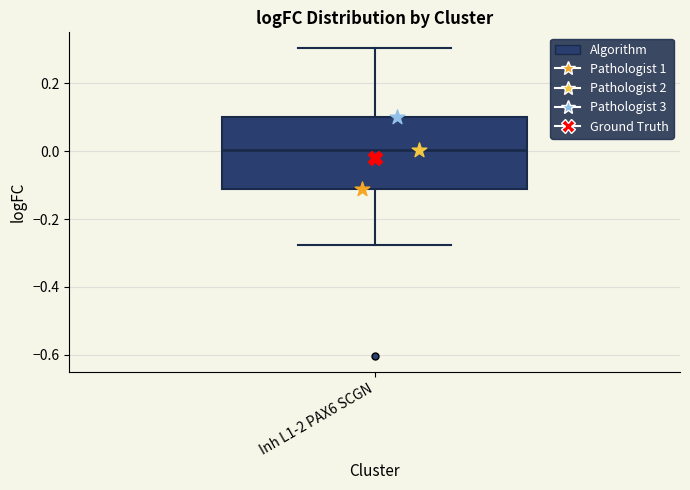

Transcribe this box plot: give where the median line is, the range the box spans, and where the two whiskers end, as read against the y-axis. The values are not printed on the chart, so give them approximately, as read against the axis.

median 0.00, box -0.12 to 0.10, whiskers -0.28 to 0.30